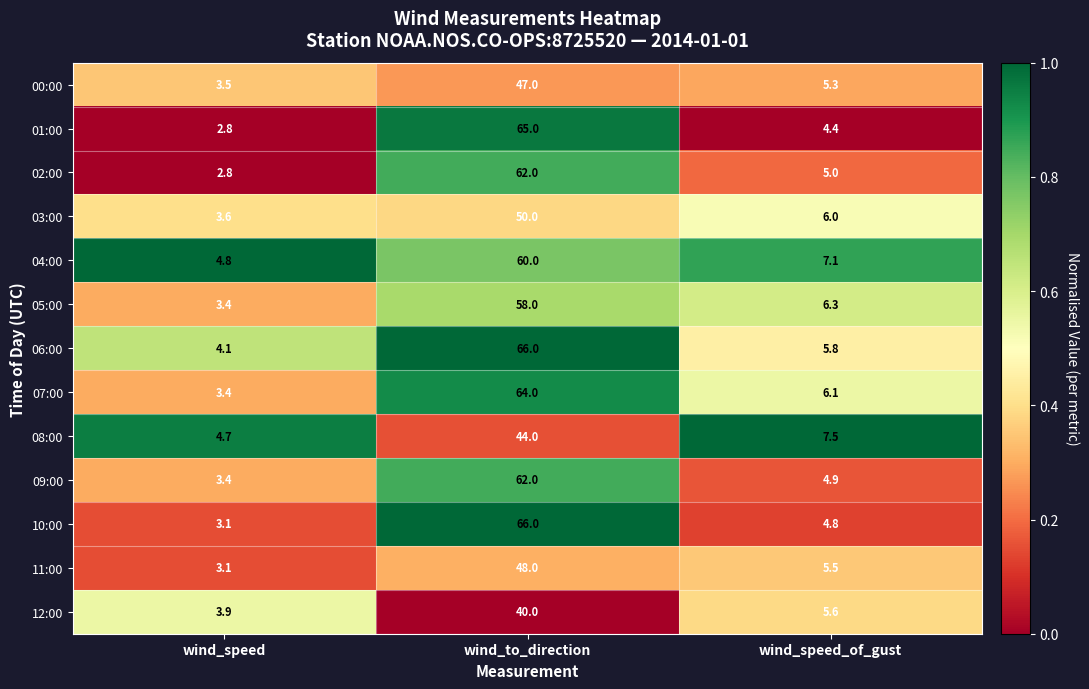

What is the spread (max minus min) of values at wind_speed?

2.0